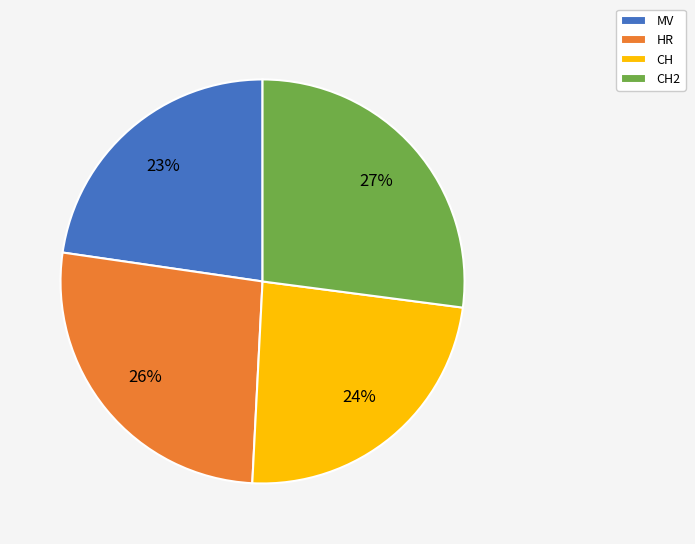

The CH2 slice represents 27% of the pie. True or false?

True